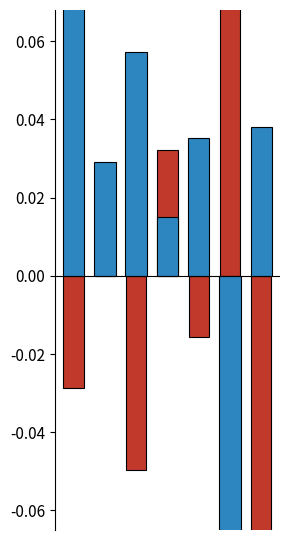

Count the number of data series in this chart.

2